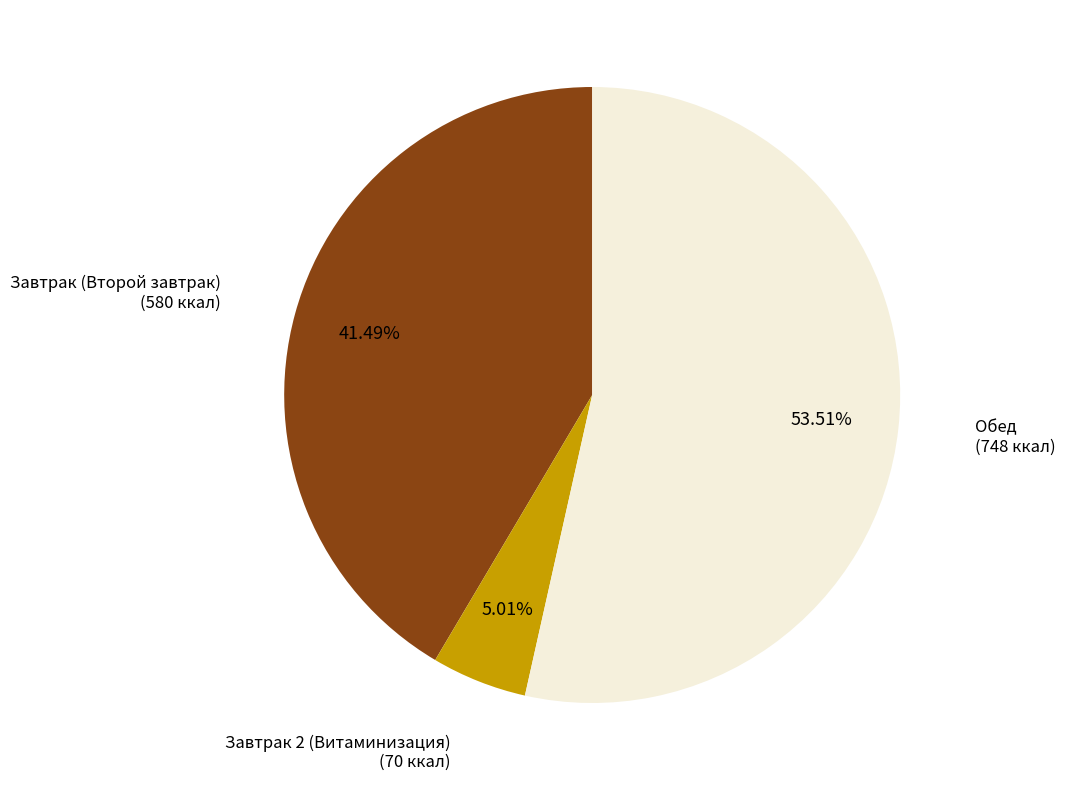

Rank the categories by value from lowest to highest.

Завтрак 2 (Витаминизация), Завтрак (Второй завтрак), Обед